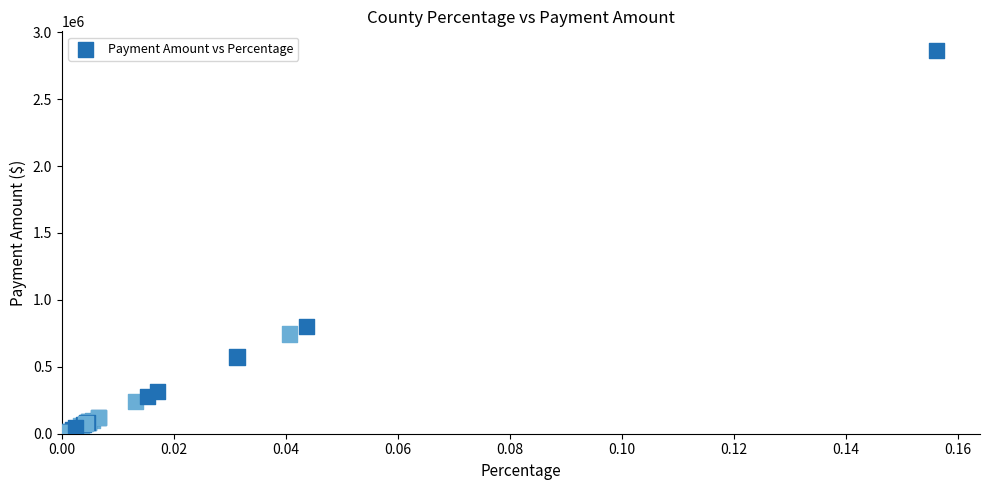

What Y value in the scatter plot is closest to 1436501?

802310.2